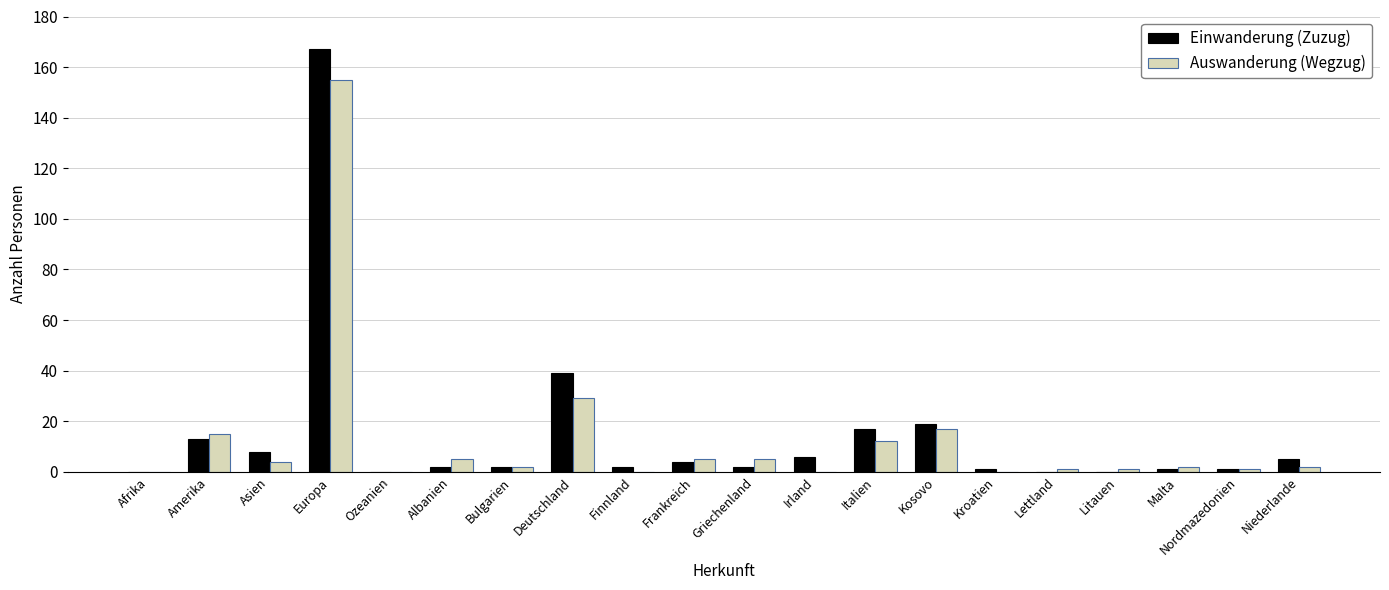

At which label does Auswanderung (Wegzug) first exceed 2?

Amerika